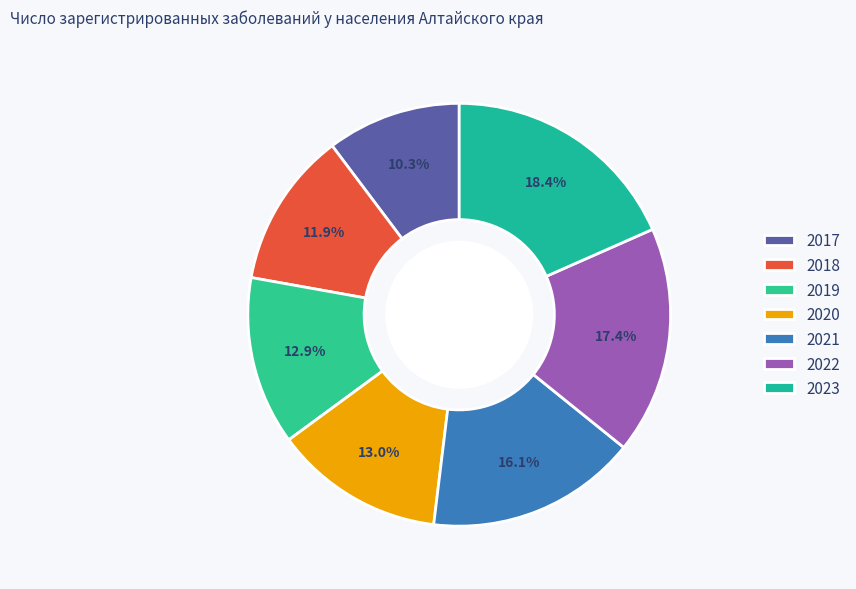

How many slices are in this pie chart?

7